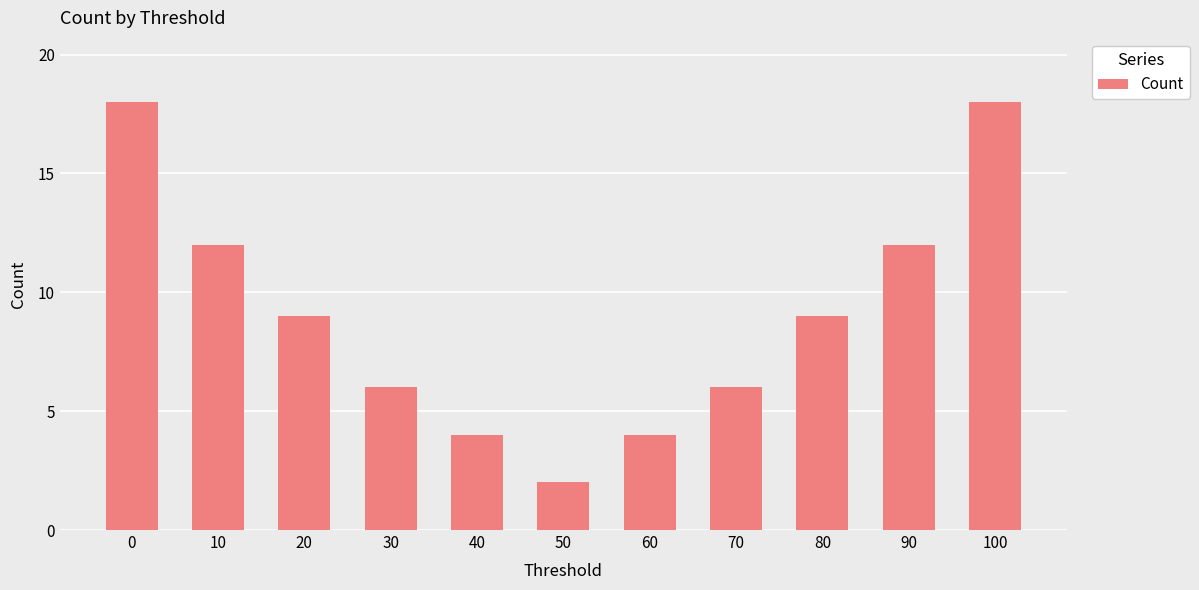

The chart shows a value of 3 at 40. True or false?

False